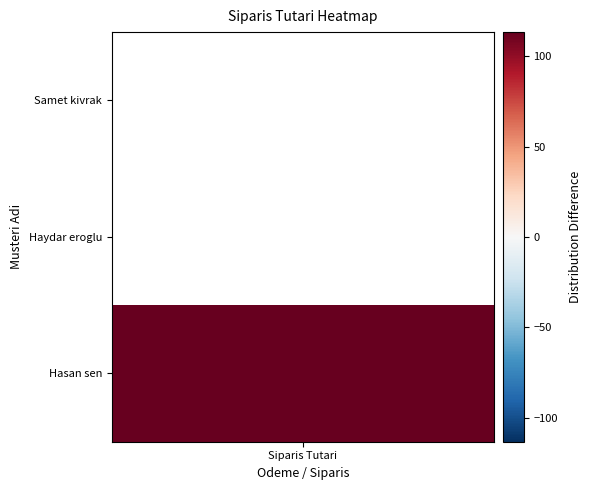

The value at 1 is -20.5. True or false?

False